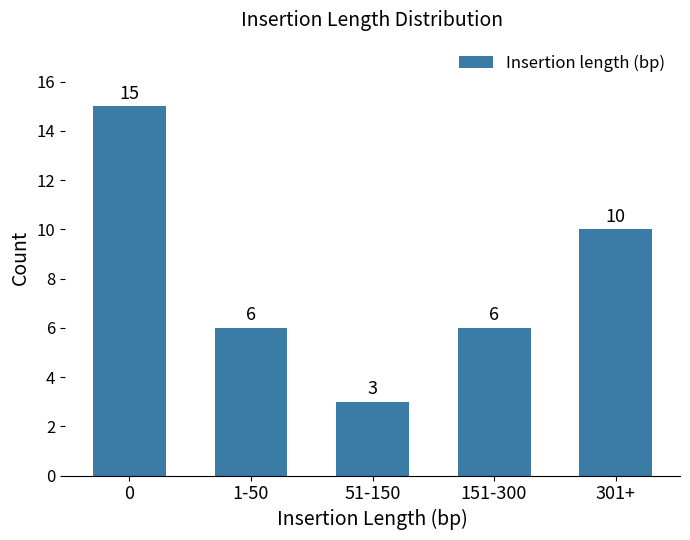

Count the number of categories in the chart.

5